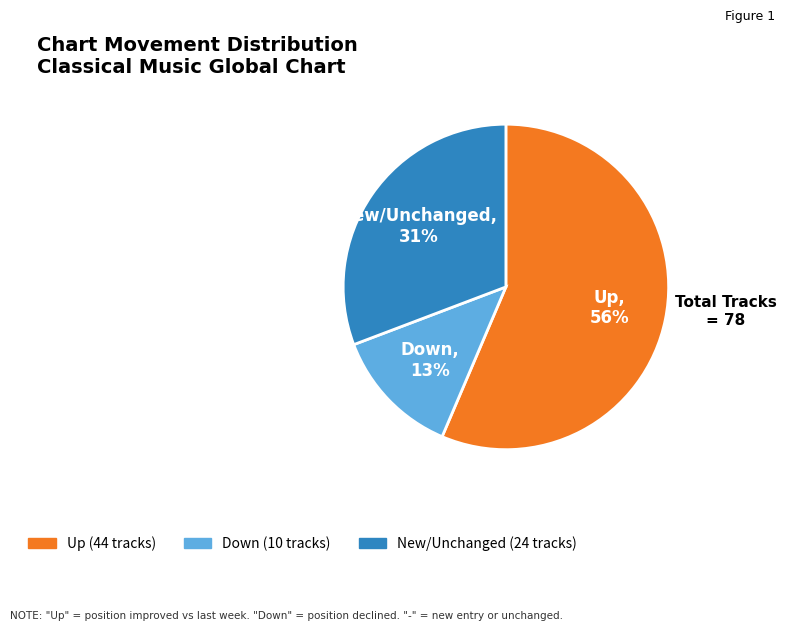

Count the number of slices in the pie.

3